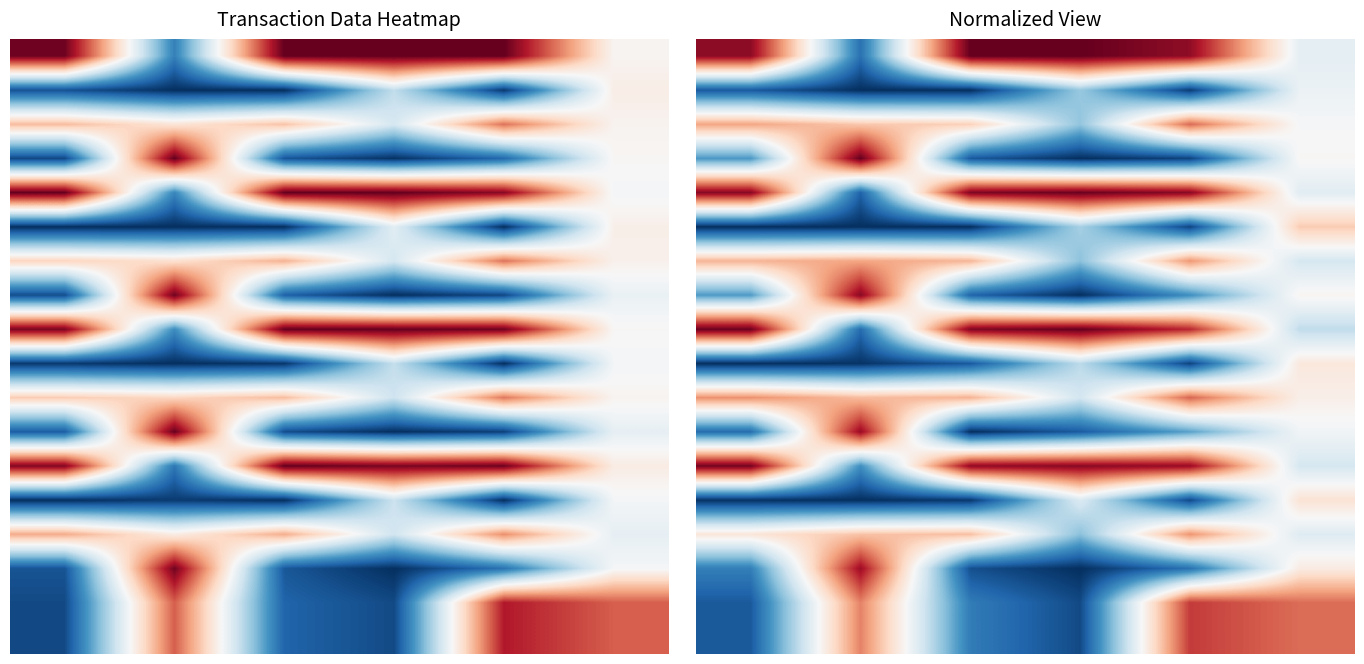

At which category is the sum across all series the highest?

5